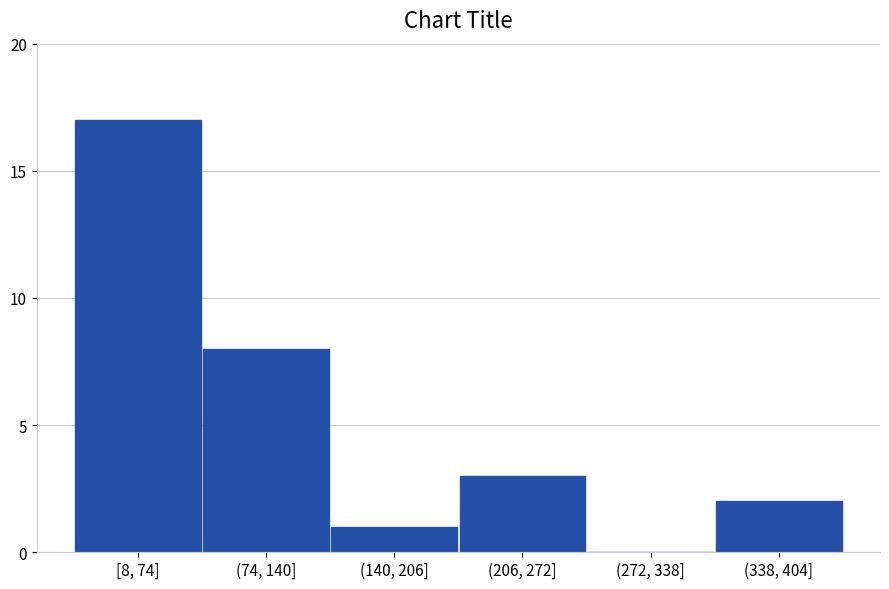

Reading right to left, transcribe all the data shown in this chart.

(338, 404]=2	(272, 338]=0	(206, 272]=3	(140, 206]=1	(74, 140]=8	[8, 74]=17